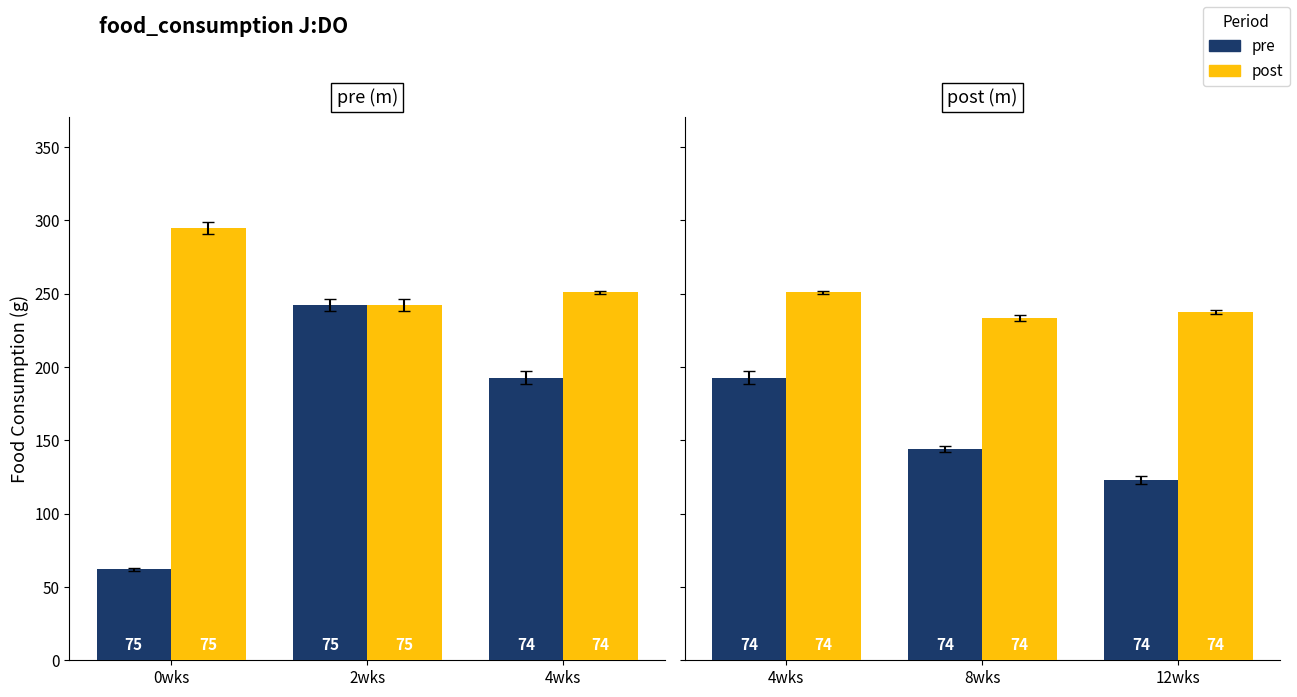

How many values in the pre series exceed 144?

1